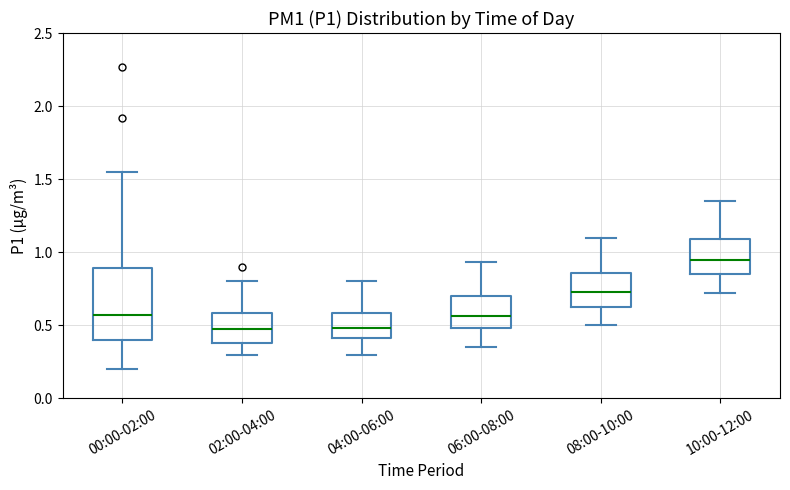

Reading left to right, transcribe this box plot: for each box, give where its median line is, the range the box spans, and where its two whiskers end, as read against the y-axis. The values are not printed on the chart, so give them approximately, as read against the axis.

00:00-02:00: median 0.55, box 0.40 to 0.90, whiskers 0.20 to 1.55
02:00-04:00: median 0.50, box 0.40 to 0.60, whiskers 0.30 to 0.80
04:00-06:00: median 0.50, box 0.40 to 0.60, whiskers 0.30 to 0.80
06:00-08:00: median 0.55, box 0.50 to 0.70, whiskers 0.35 to 0.95
08:00-10:00: median 0.75, box 0.65 to 0.85, whiskers 0.50 to 1.10
10:00-12:00: median 0.95, box 0.85 to 1.10, whiskers 0.70 to 1.35